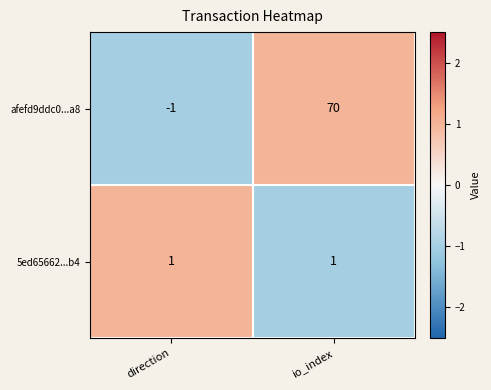

Read the afefd9ddc0...a8 value at io_index.

70